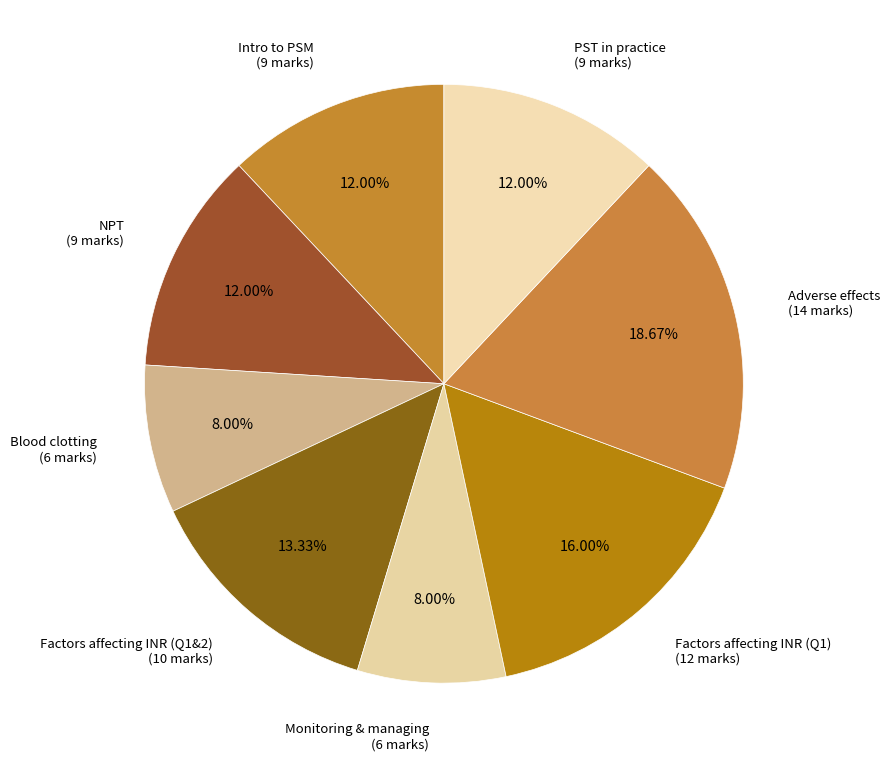

How much of the chart is everything except PST in practice?

88.0%